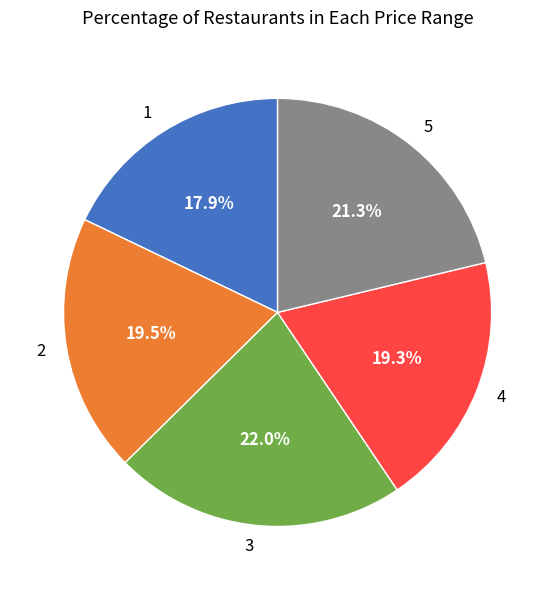

To the nearest percent, what is the average slice percentage?

20%